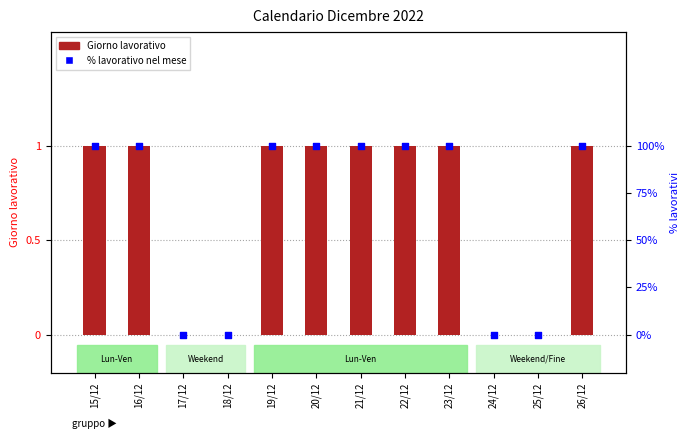

Which series has the largest total across all categories?

% lavorativo nel mese